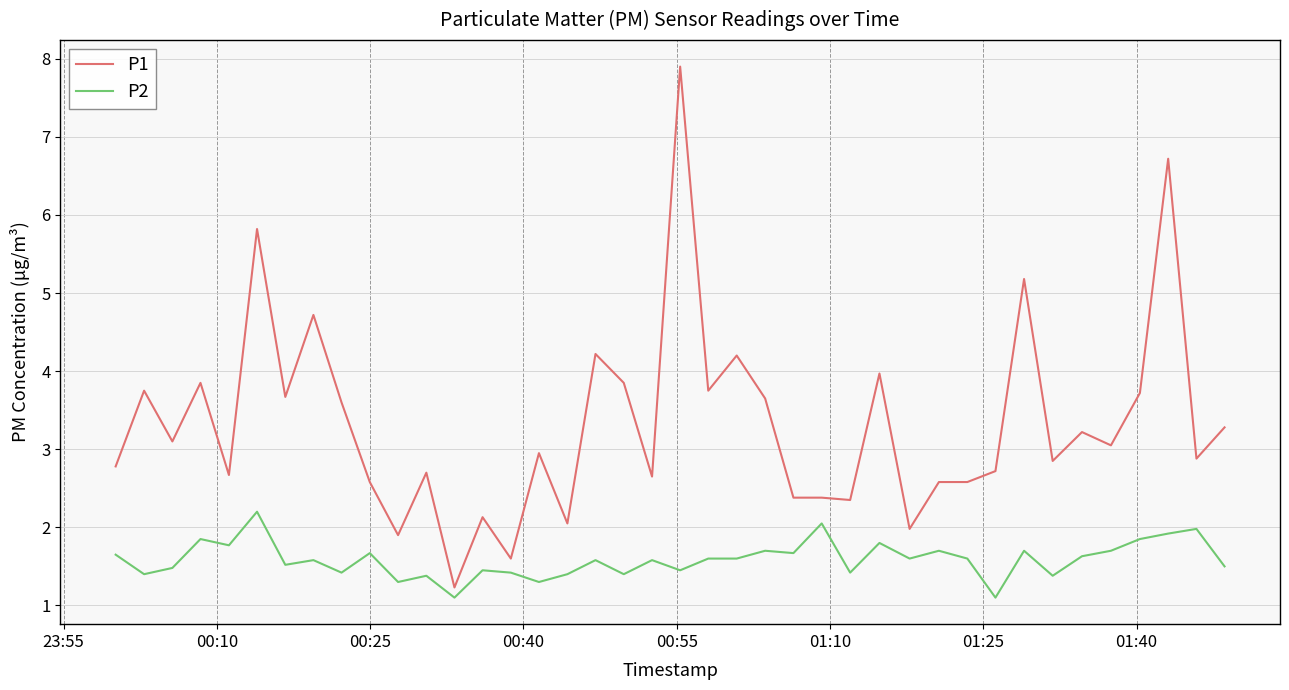

What is the sum of all P2 values?

63.4